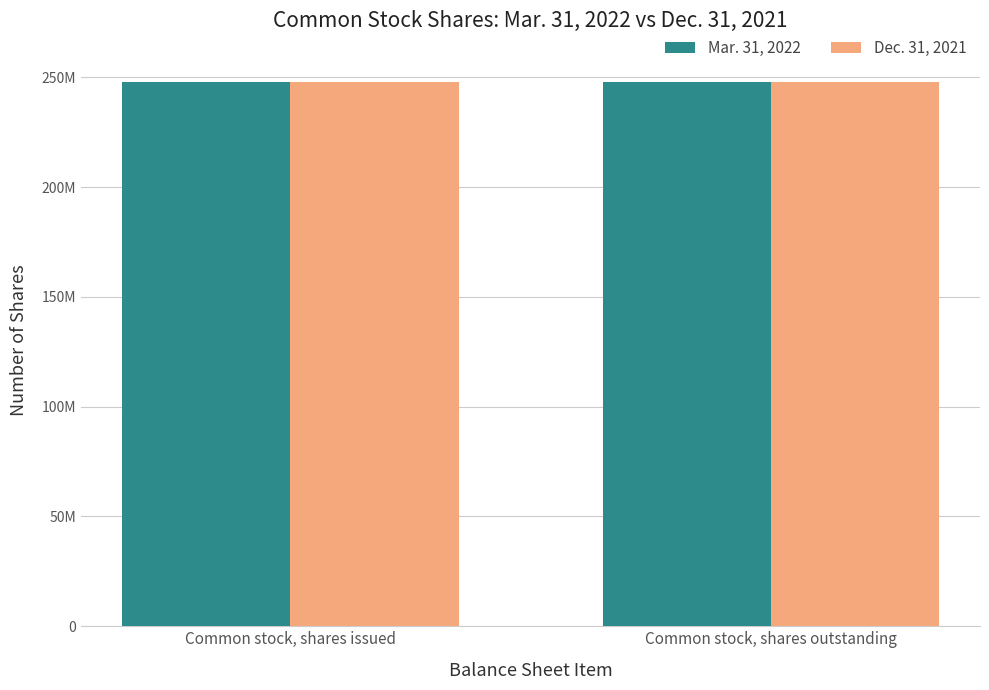

Which category has the lowest value in the Dec. 31, 2021 series?

Common stock, shares issued